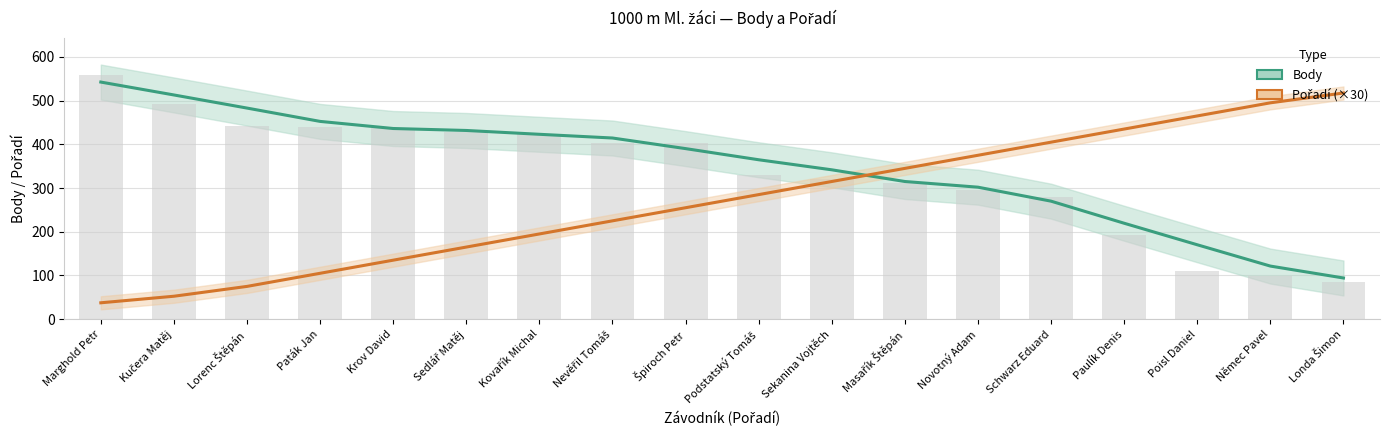

Are the bars horizontal?

No